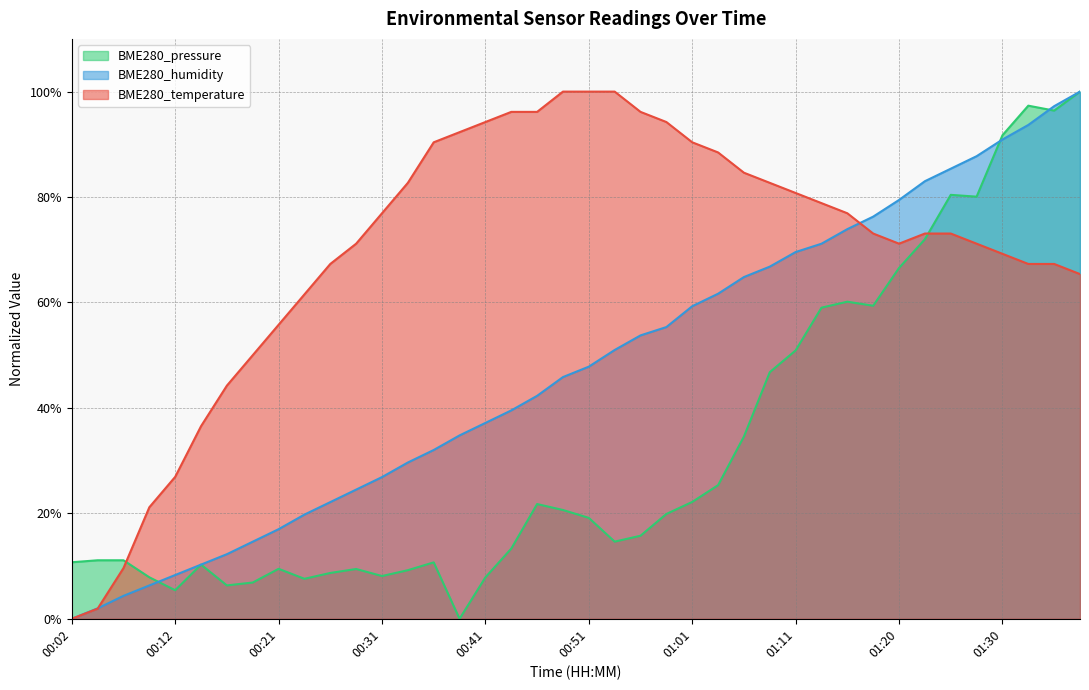

What value does the BME280_temperature series have at 01:18?

73.1